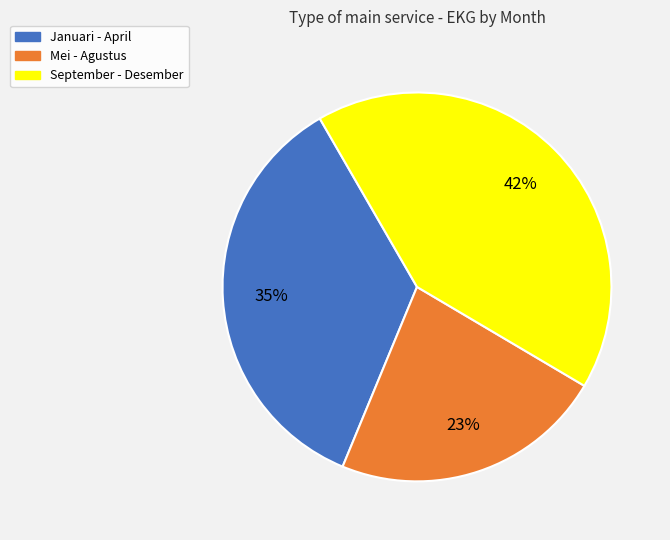

Count the number of slices in the pie.

3